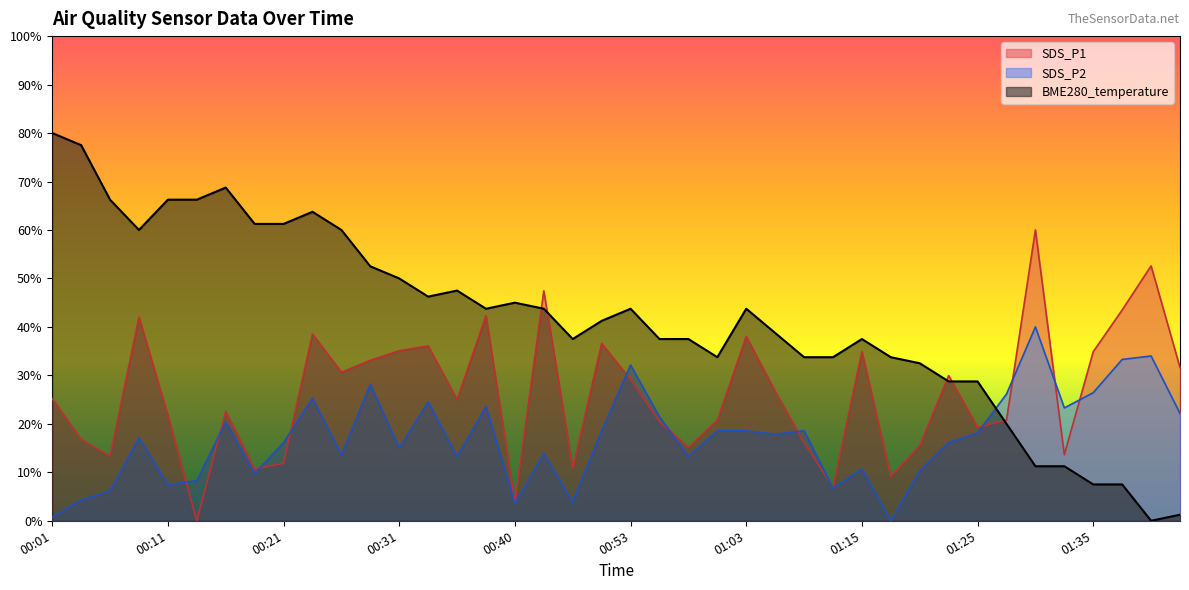

Count the number of data series in this chart.

1